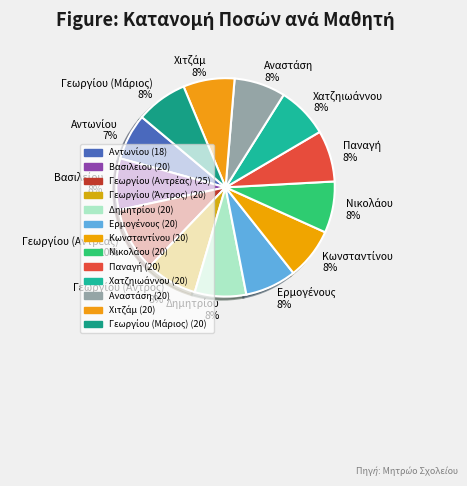

To the nearest percent, what is the difference between the largest and smallest slice percentages?

3%